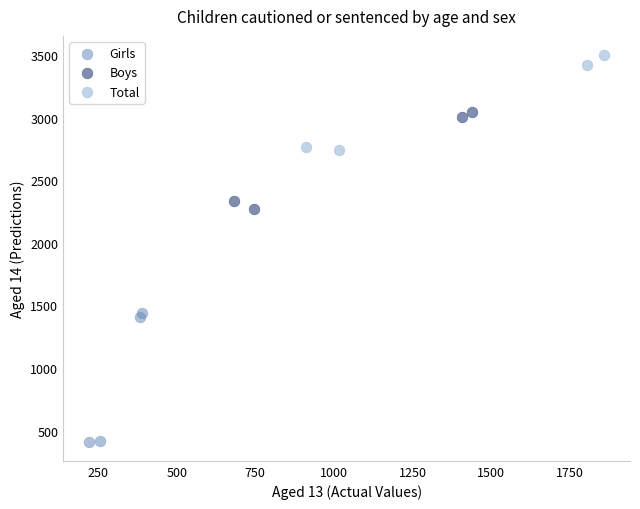

Which series reaches the minimum Y coordinate?

Girls